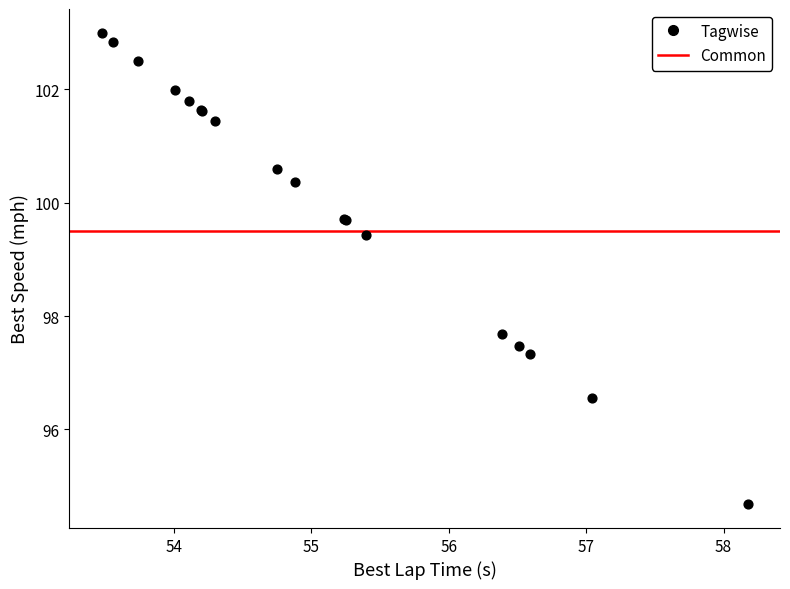

What Y value in the scatter plot is closest to 98?

97.7